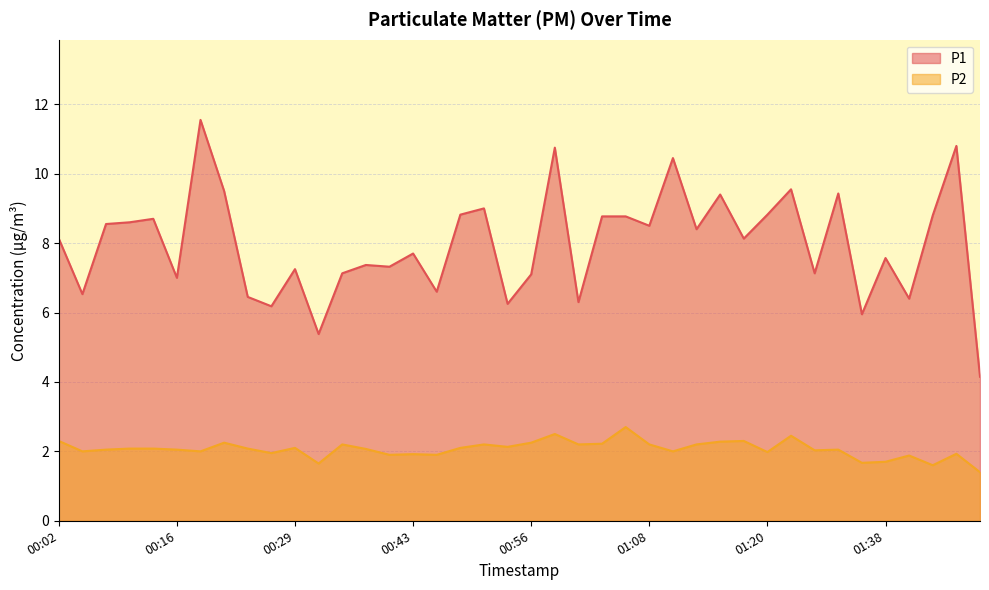

What is the difference between the maximum and minimum values in the P2 series?

1.3